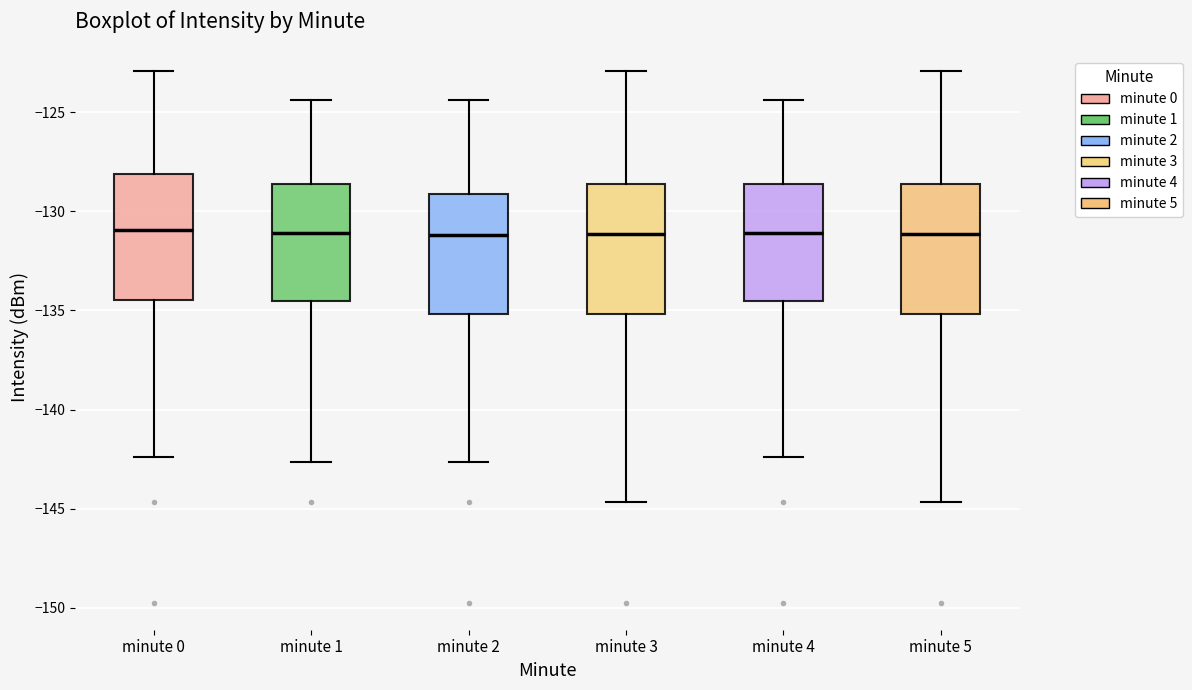

Reading left to right, read every box against the y-axis: the position of its median line, the range the box covers, and the ends of its whiskers. The values are not printed on the chart, so give them approximately, as read against the axis.

minute 0: median -131.0, box -134.5 to -128.0, whiskers -142.5 to -123.0
minute 1: median -131.0, box -134.5 to -128.5, whiskers -142.5 to -124.5
minute 2: median -131.0, box -135.0 to -129.0, whiskers -142.5 to -124.5
minute 3: median -131.0, box -135.0 to -128.5, whiskers -144.5 to -123.0
minute 4: median -131.0, box -134.5 to -128.5, whiskers -142.5 to -124.5
minute 5: median -131.0, box -135.0 to -128.5, whiskers -144.5 to -123.0